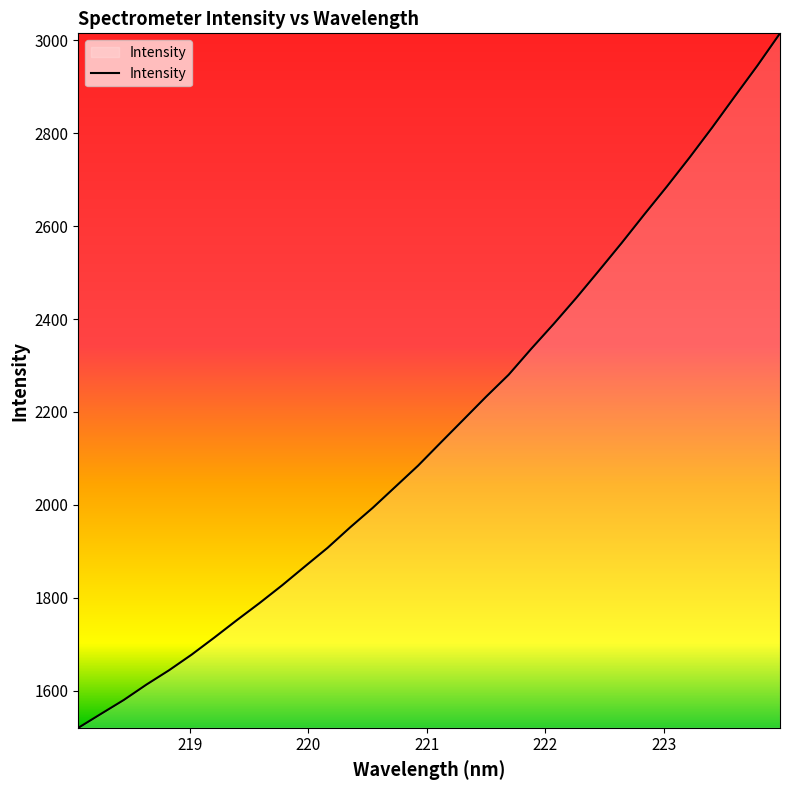

What is the difference between the maximum and minimum values?

1494.5